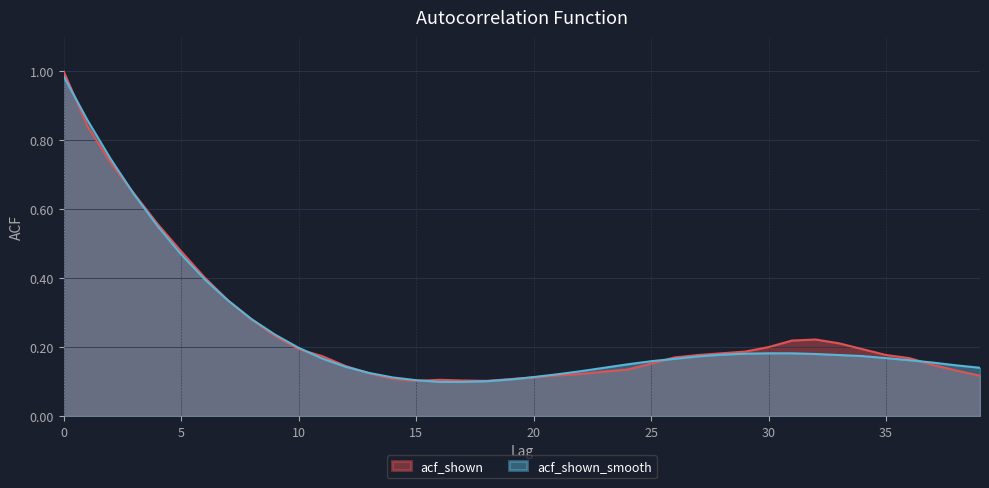

What is the value of the acf_shown point at the 19th from the left?

0.1